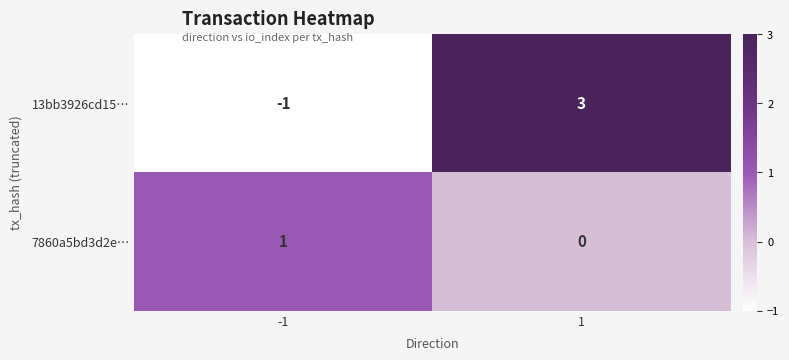

Which label corresponds to the smallest value in the chart?

-1